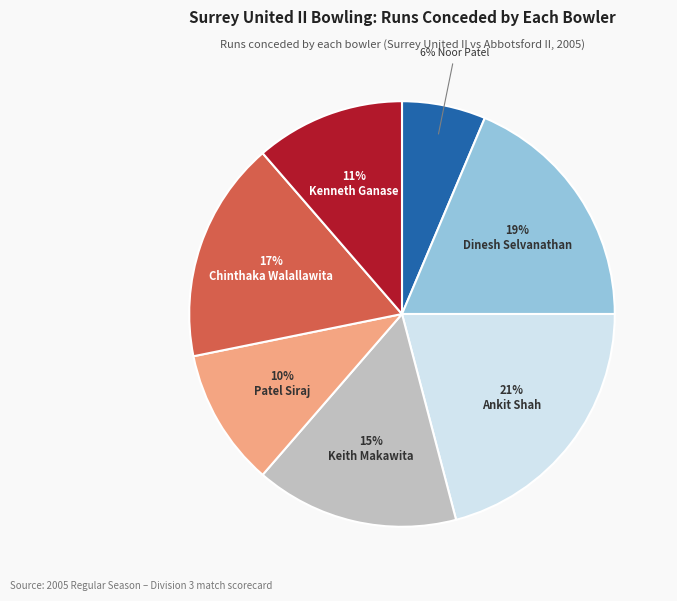

To the nearest percent, what is the average slice percentage?

14%